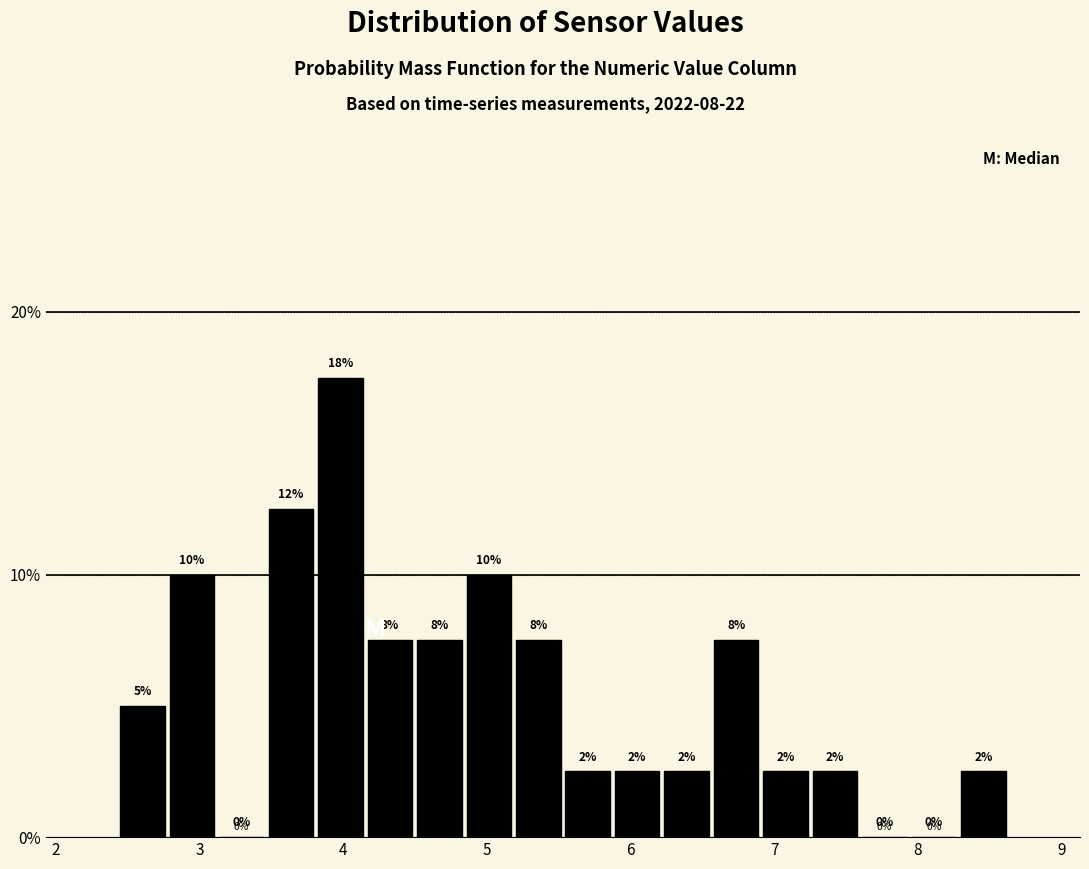

Around what value on the x-axis is the tallest bar? Give the approximate position of its centre, as read against the axis.

4.0